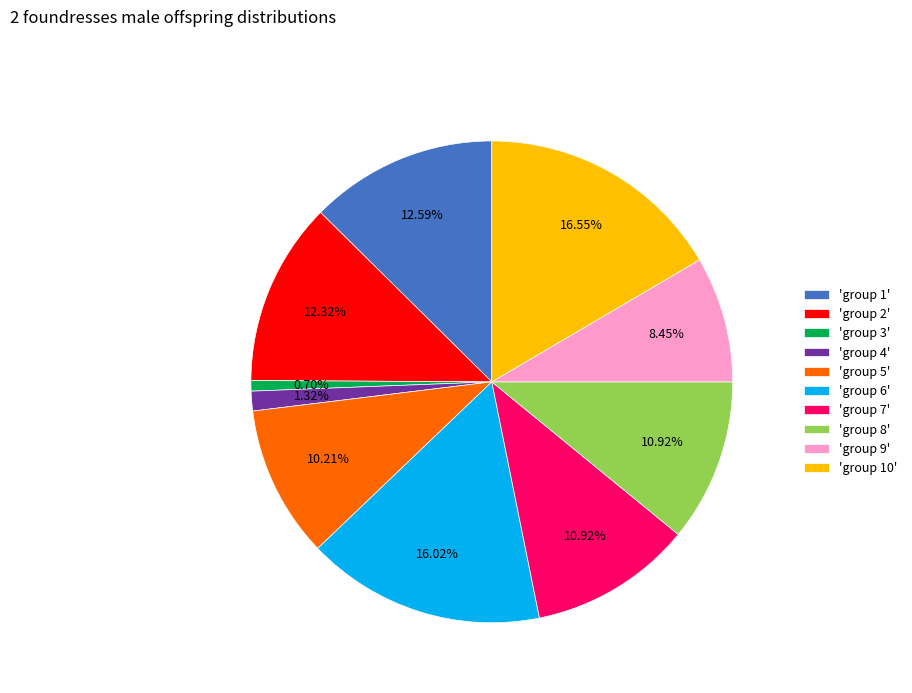

Approximately how many times larger is the value at 'group 2' compared to 'group 10'?

0.7